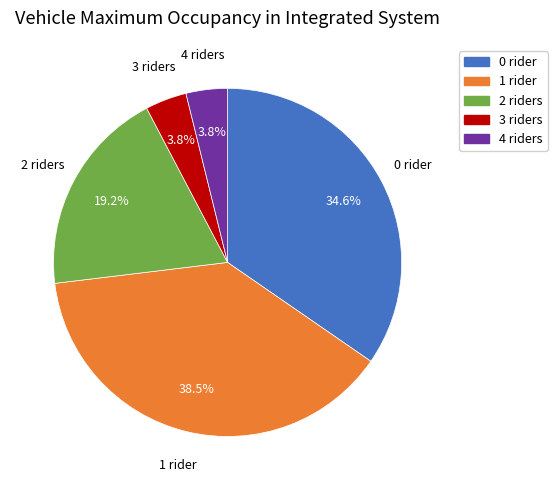

Does 0 account for over 50% of the chart?

No